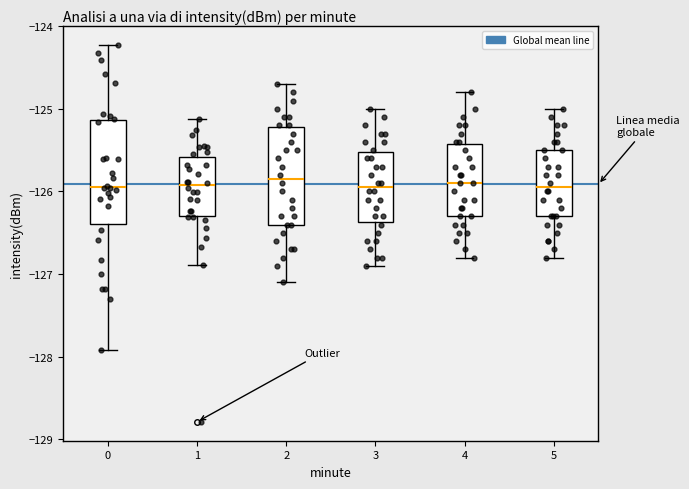

Where does the lower whisker of the box at x = 0 end on the y-axis? The values are not printed on the chart, so give them approximately, as read against the axis.

-127.9